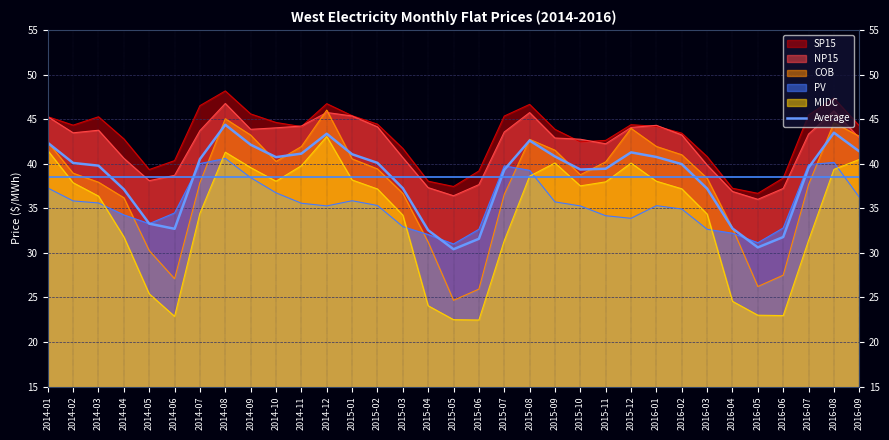

Where is the data nearest to the value 37?

2014-04